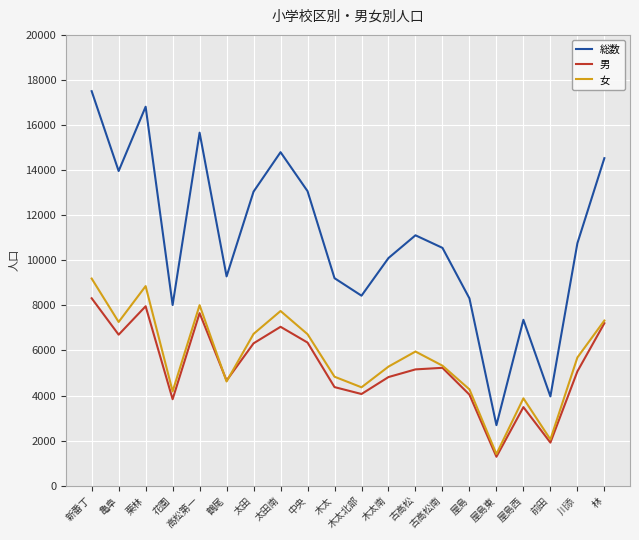

True or false: 男 and 総数 intersect in this chart.

False